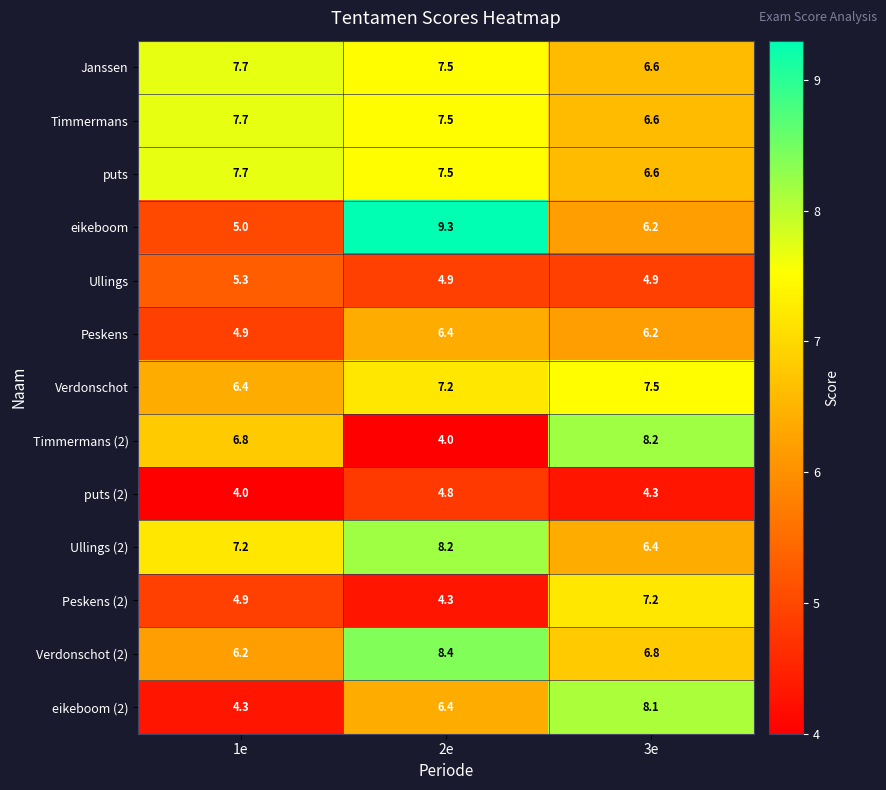

Is the value of Janssen at 1e greater than the value of Timmermans at 3e?

Yes